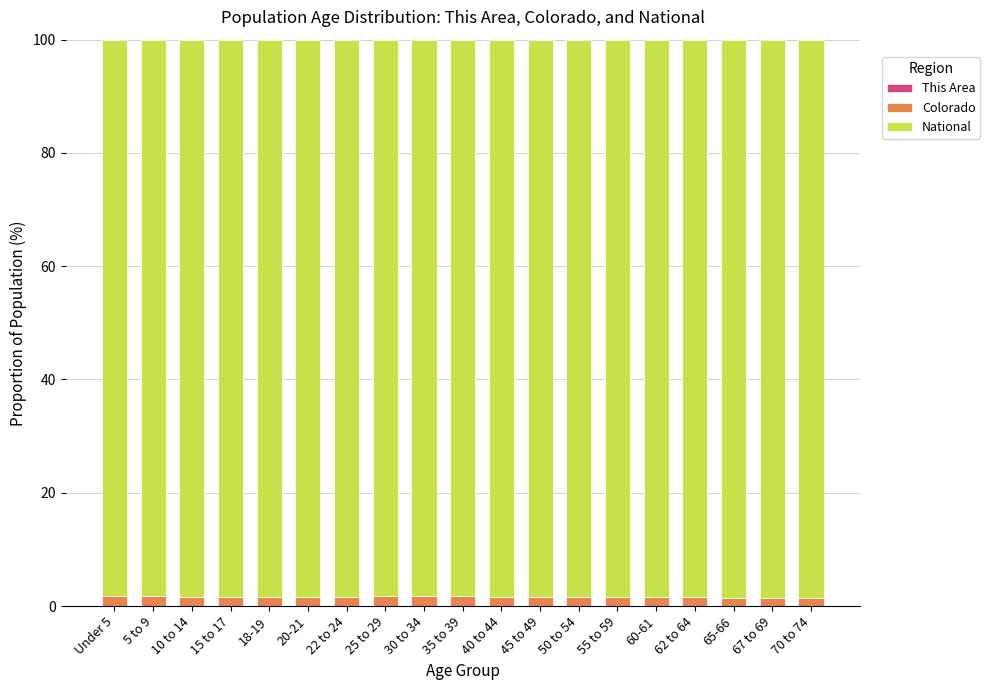

At which category is the sum across all series the highest?

65-66